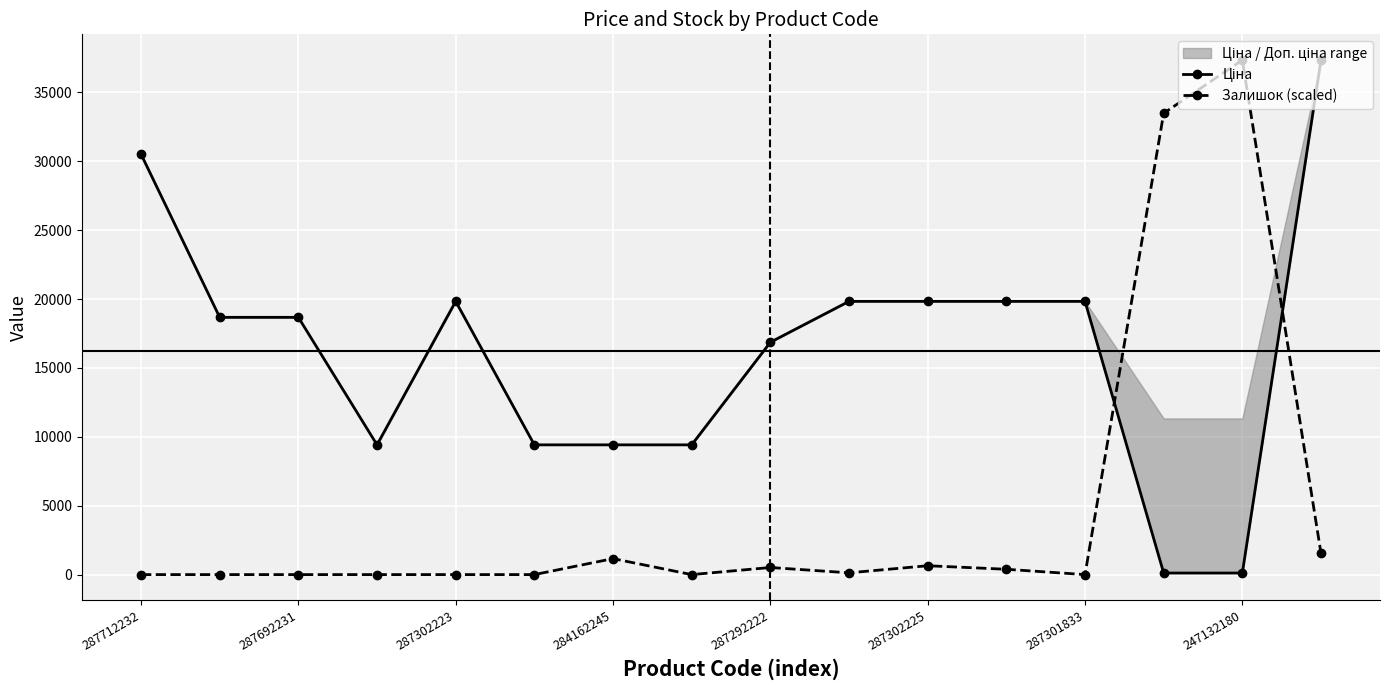

True or false: Залишок (scaled) has more than 2 points higher than both neighbors.

True